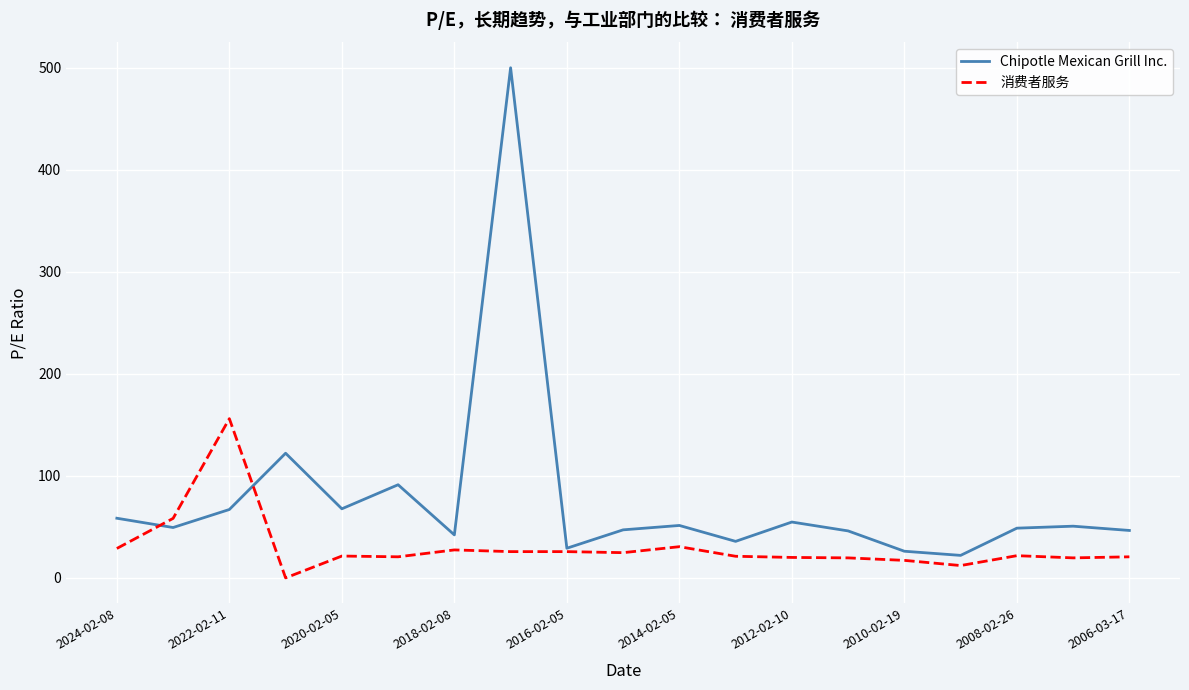

Which series has the largest range (max minus min)?

Chipotle Mexican Grill Inc.